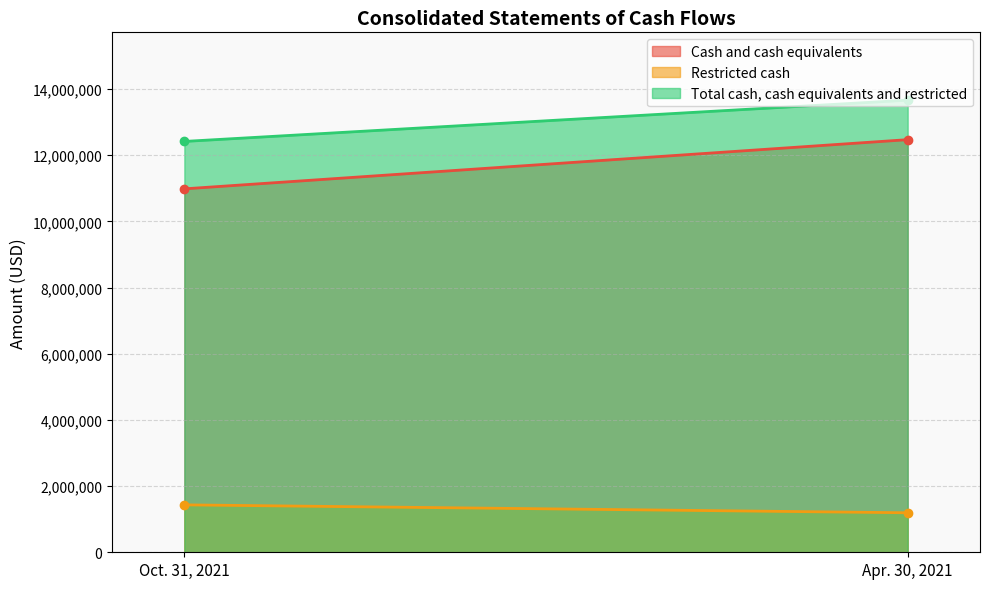

What value does the Restricted cash series have at Oct. 31, 2021, to the nearest 50?

1433400